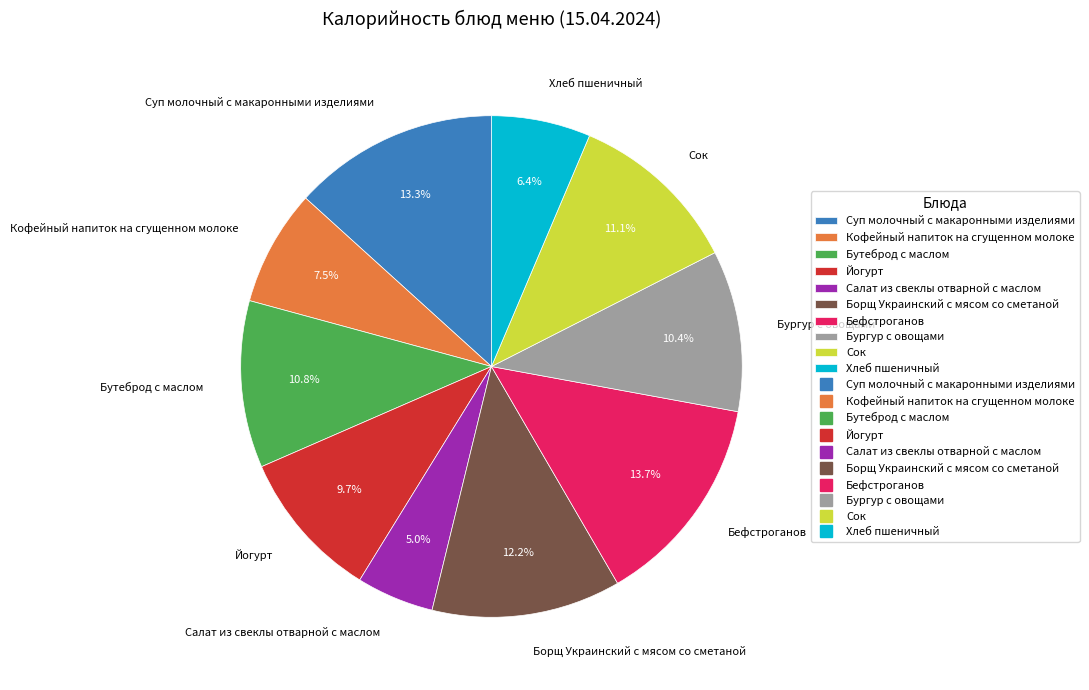

How much of the chart is everything except Сок?

88.9%